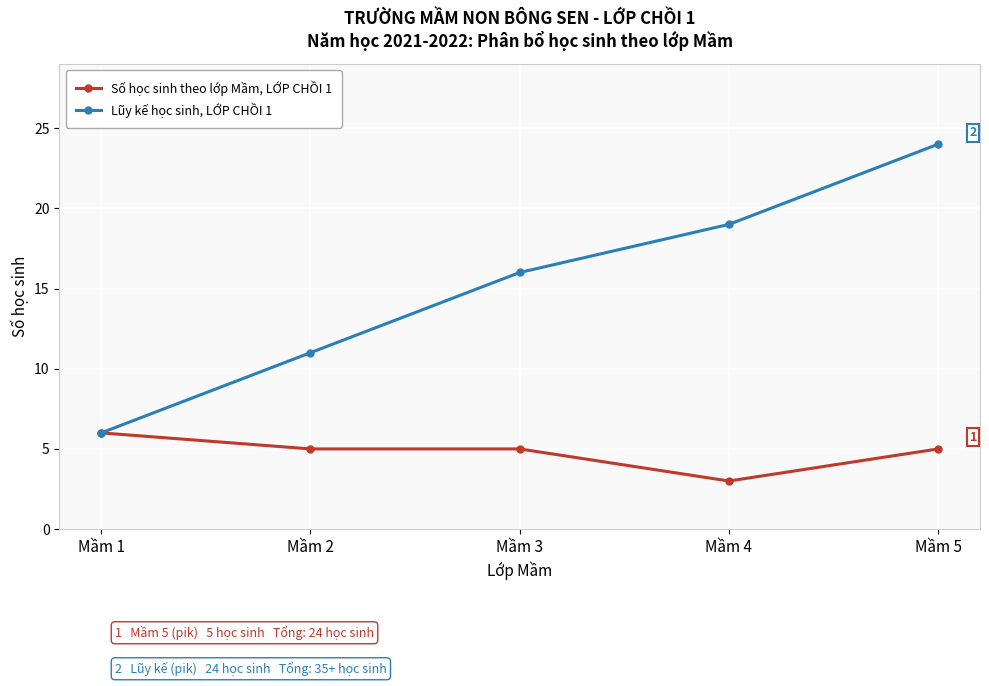

Which series changed the most between Mầm 1 and Mầm 5?

Lũy kế học sinh, LỚP CHỒI 1